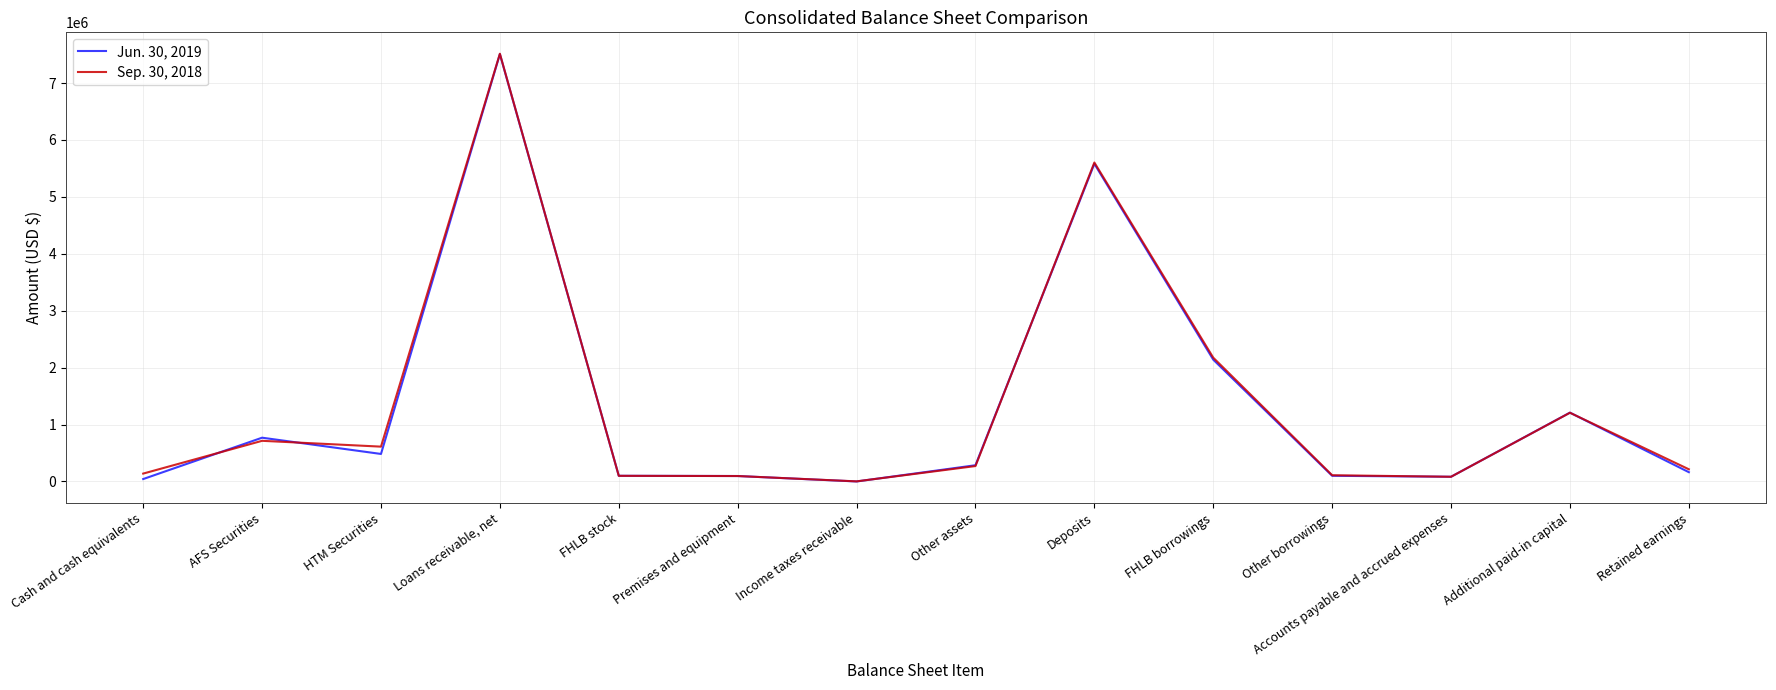

What is the spread (max minus min) of values at FHLB borrowings?

34994